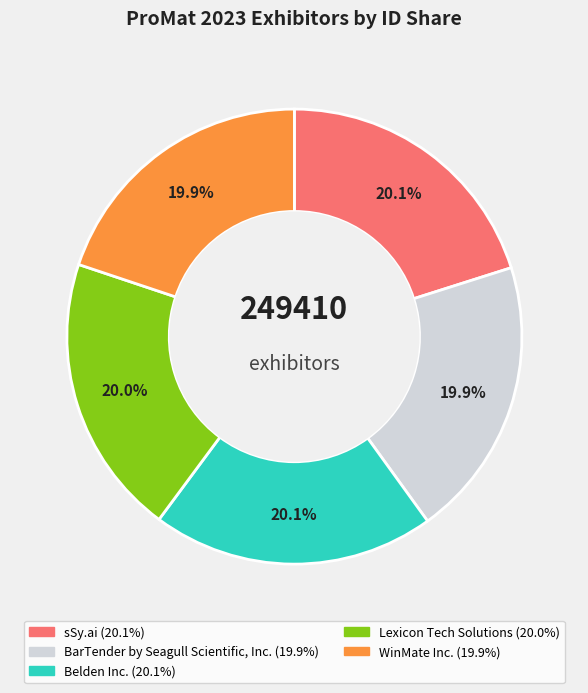

How many segments does this pie chart have?

5